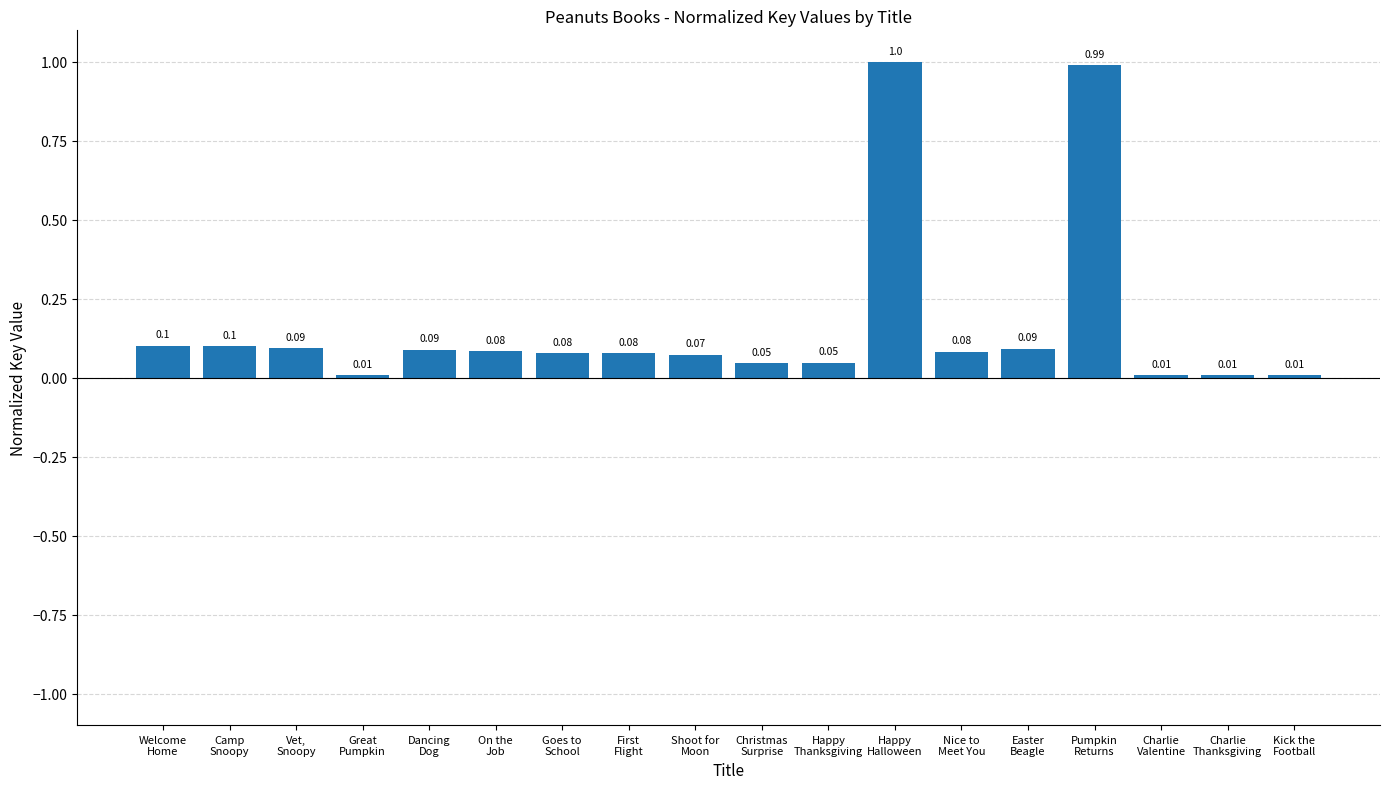

What is the difference between the second highest and minimum values?

1.0